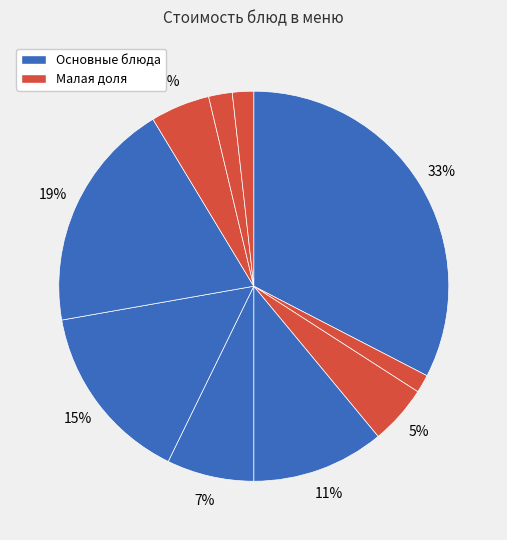

Does any single category account for the majority?

No